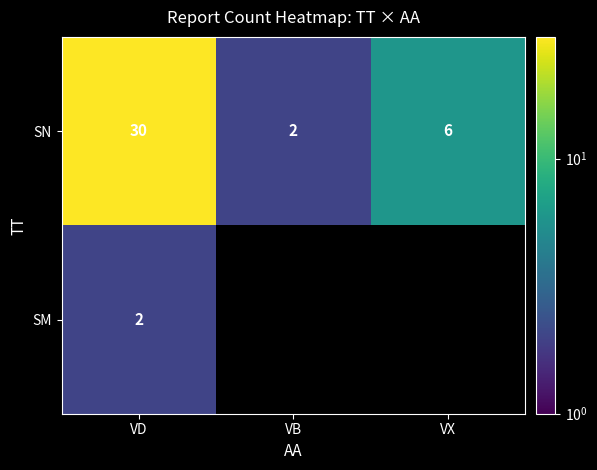

Rank the categories by SN value from lowest to highest.

VB, VX, VD